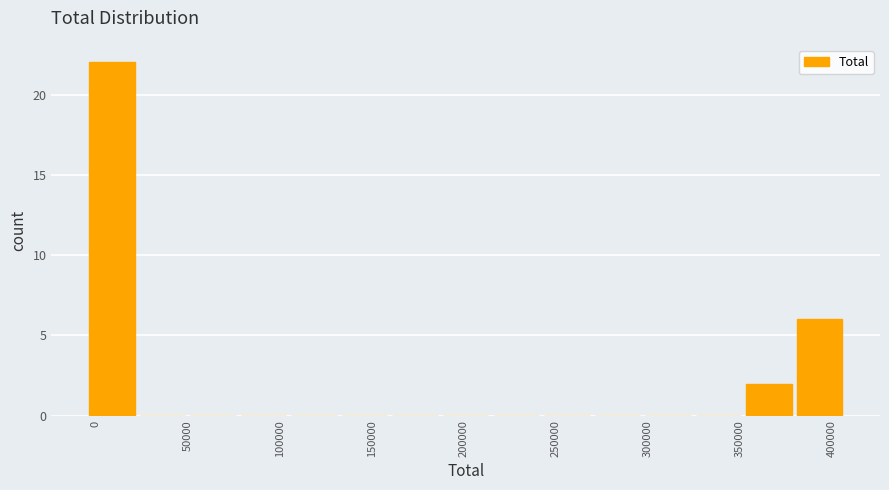

Over which range of the x-axis is the bar tallest?

-5000 to 25000